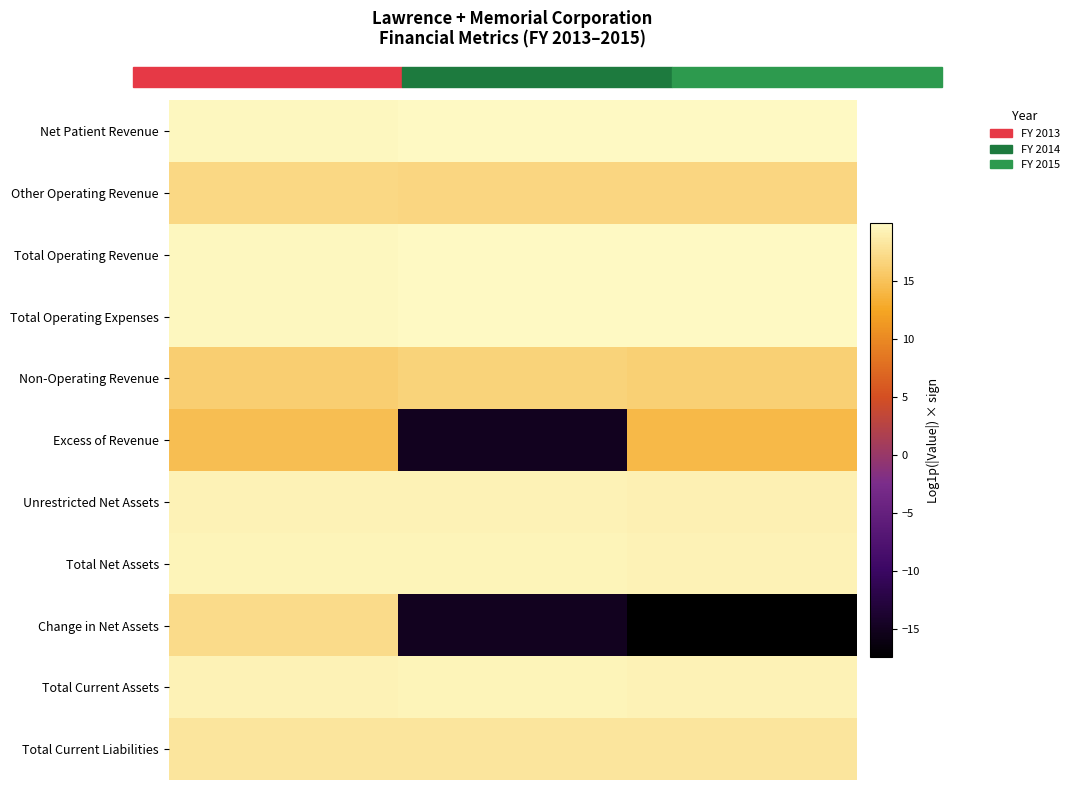

Reading left to right, extract all data points from this chart.

Net Patient Revenue: FY 2013=19.7	FY 2014=19.9	FY 2015=19.9
Other Operating Revenue: FY 2013=16.9	FY 2014=16.9	FY 2015=16.9
Total Operating Revenue: FY 2013=19.8	FY 2014=19.9	FY 2015=19.9
Total Operating Expenses: FY 2013=19.8	FY 2014=20.0	FY 2015=20.0
Non-Operating Revenue: FY 2013=16.1	FY 2014=16.5	FY 2015=16.3
Excess of Revenue: FY 2013=14.6	FY 2014=-15.0	FY 2015=14.2
Unrestricted Net Assets: FY 2013=19.3	FY 2014=19.3	FY 2015=19.2
Total Net Assets: FY 2013=19.5	FY 2014=19.5	FY 2015=19.3
Change in Net Assets: FY 2013=17.3	FY 2014=-15.1	FY 2015=-17.4
Total Current Assets: FY 2013=19.4	FY 2014=19.4	FY 2015=19.4
Total Current Liabilities: FY 2013=18.2	FY 2014=18.1	FY 2015=18.1